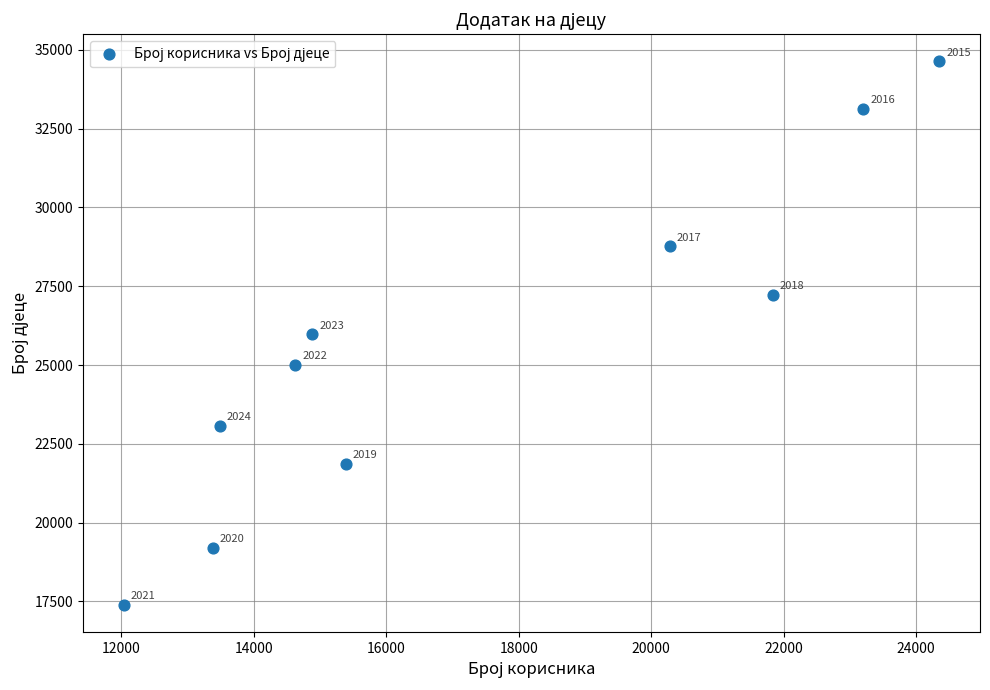

What is the range of Y values (max minus min)?

17239